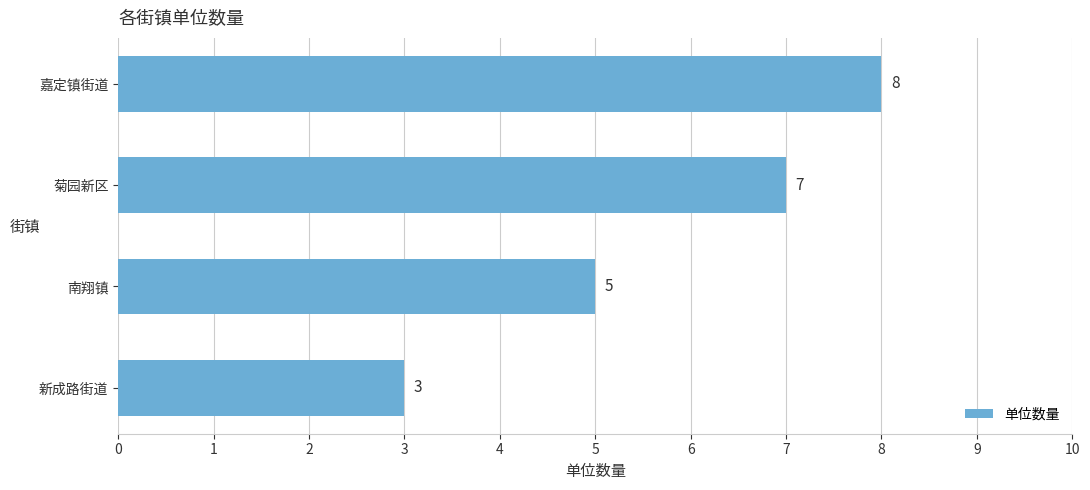

How many data points does each series have?

4